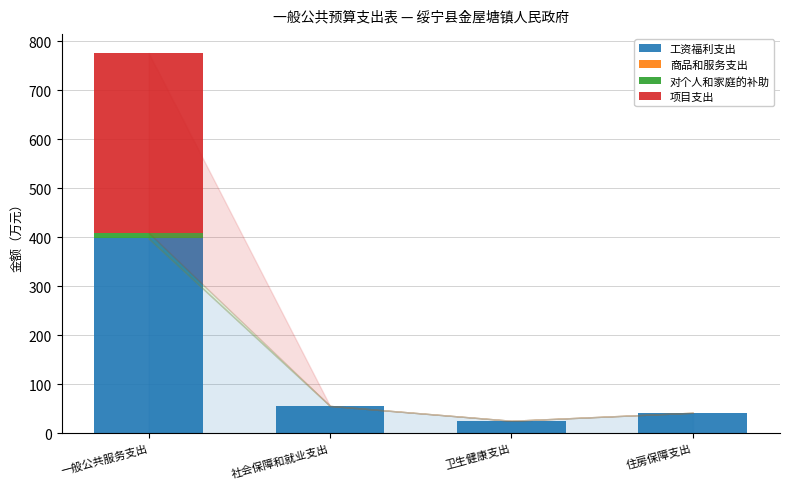

What is the total value across all series at 卫生健康支出?

25.3